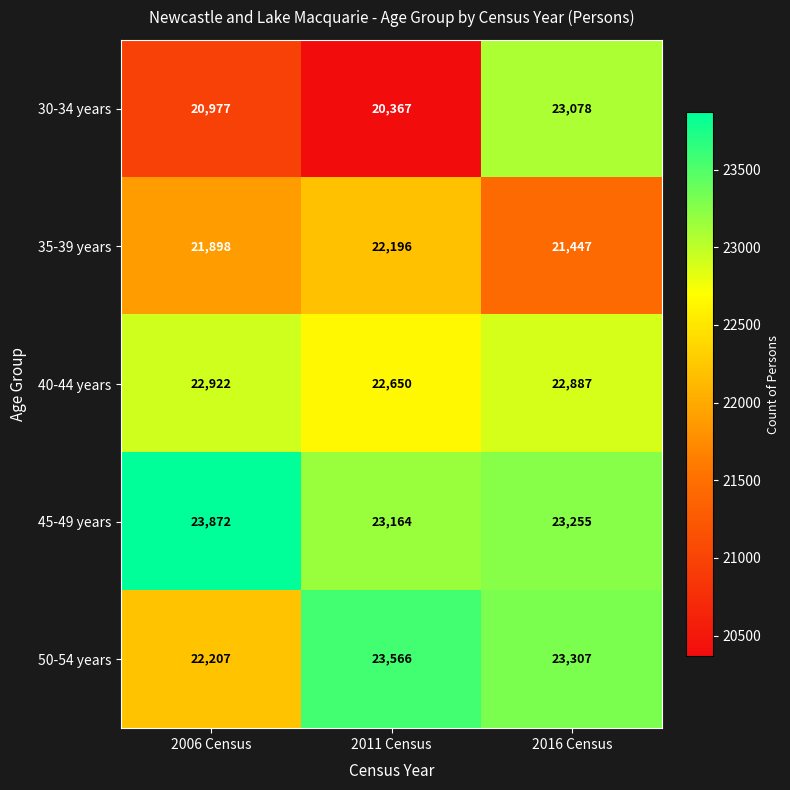

What is the difference between the maximum and second lowest values in the 45-49 years series?

617